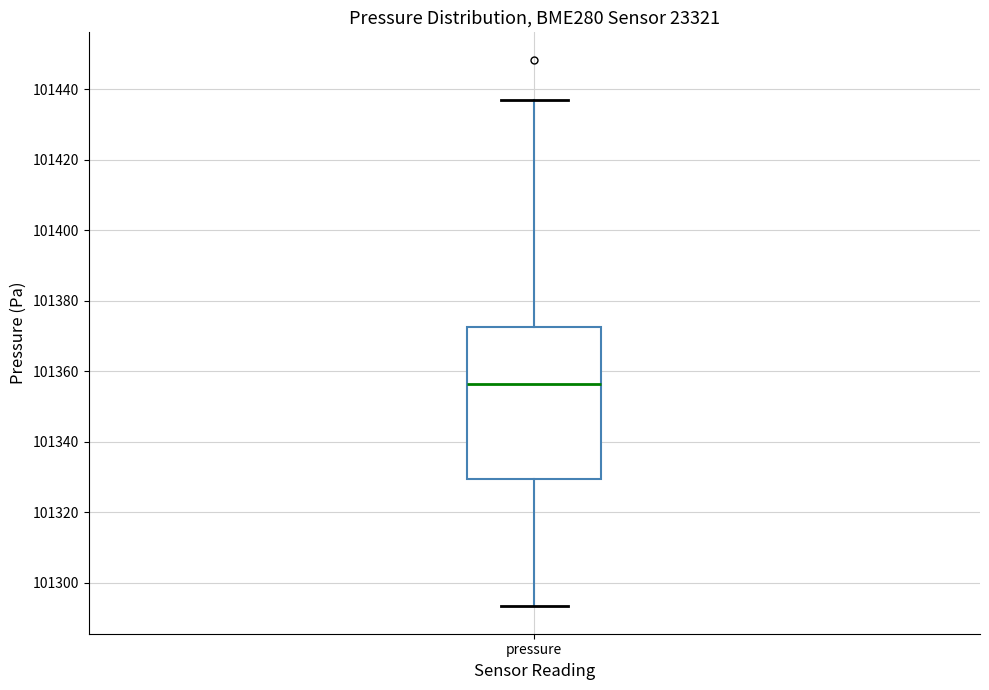

Where is the lower edge of the box for pressure on the y-axis? The values are not printed on the chart, so give them approximately, as read against the axis.

101330